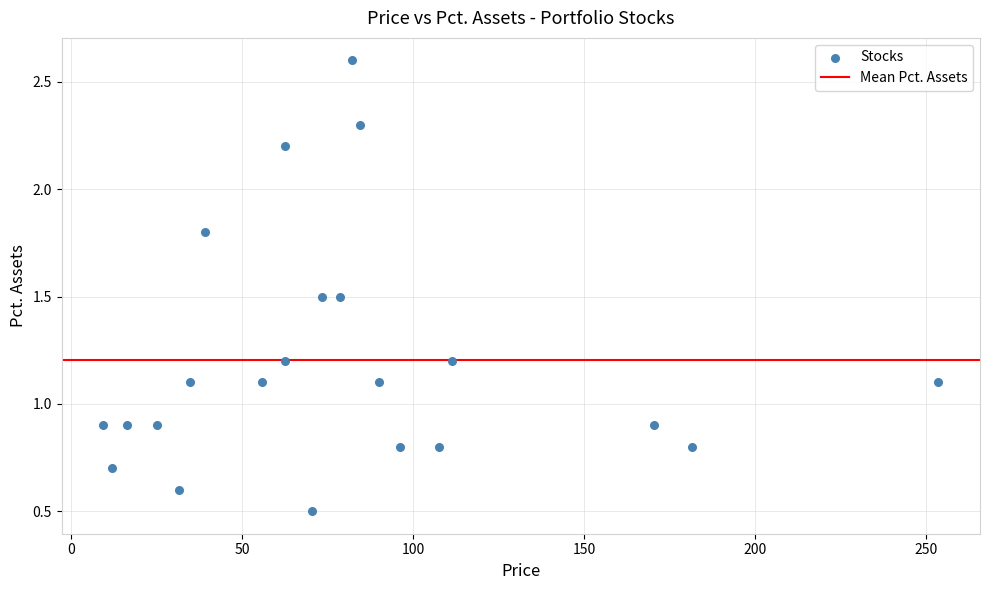

What is the range of X values (max minus min)?

244.3